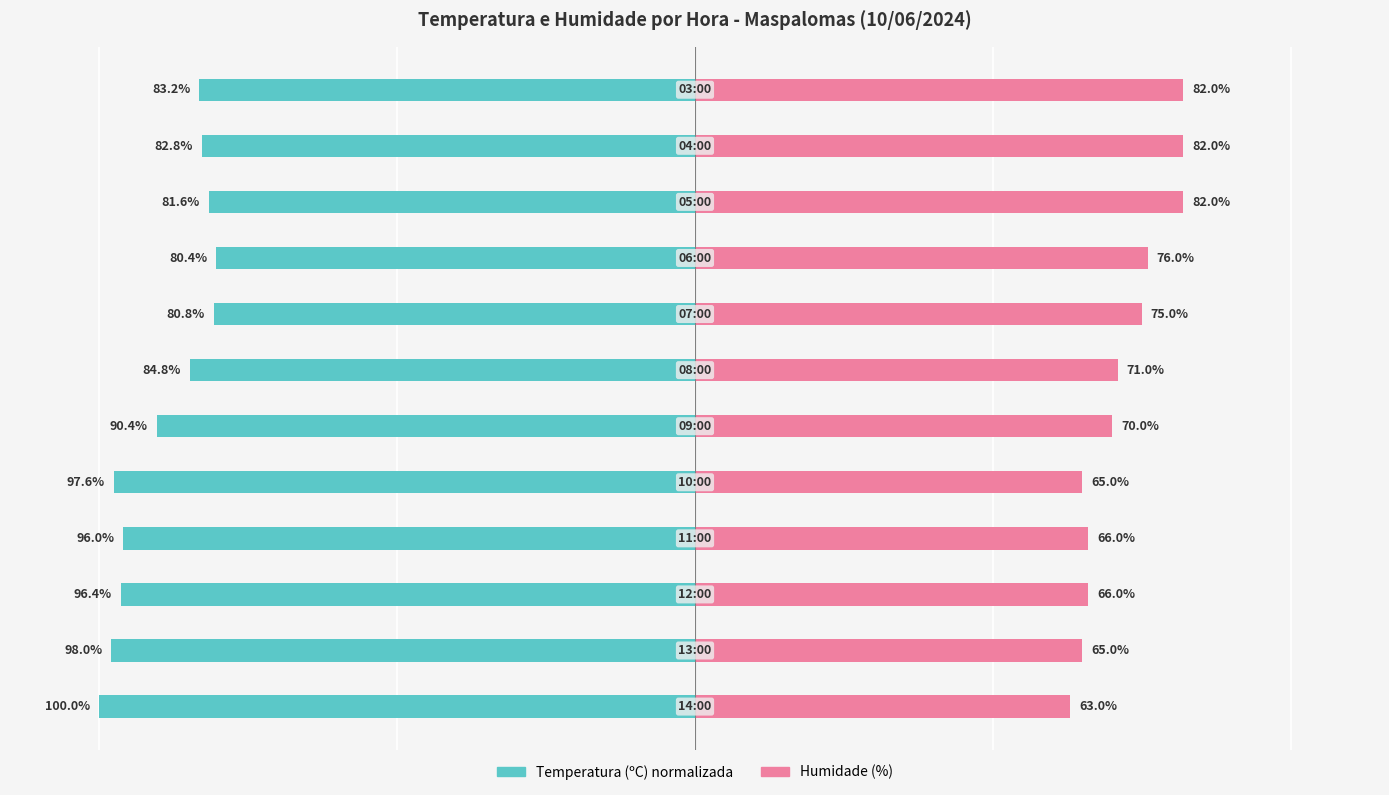

How many series are shown in this chart?

2